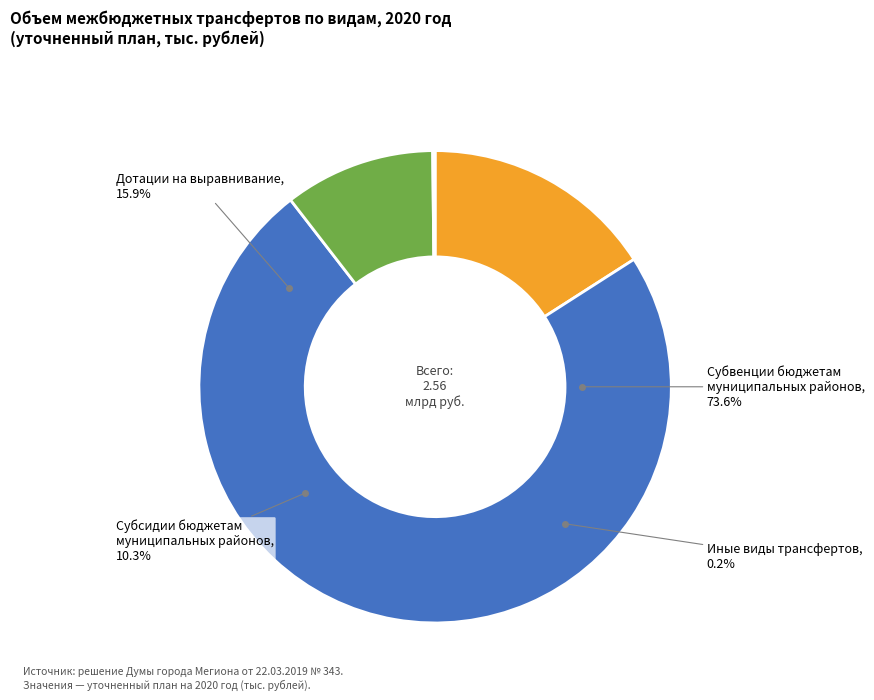

To the nearest percent, what percentage of the pie is Субсидии бюджетам муниципальных районов?

10%